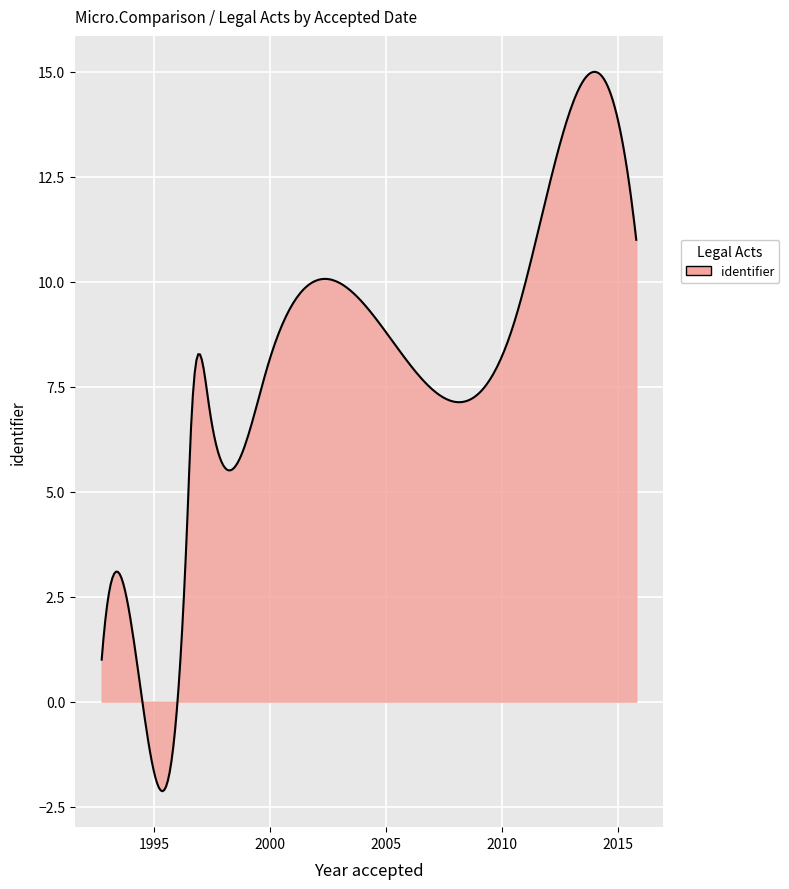

How many categories are shown in the chart?

300